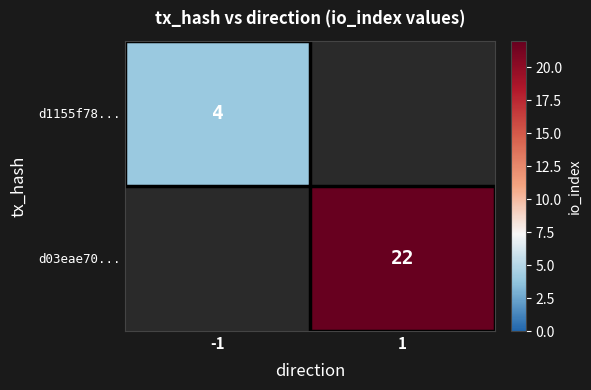

The d03eae70... series shows 22 at 1. True or false?

True